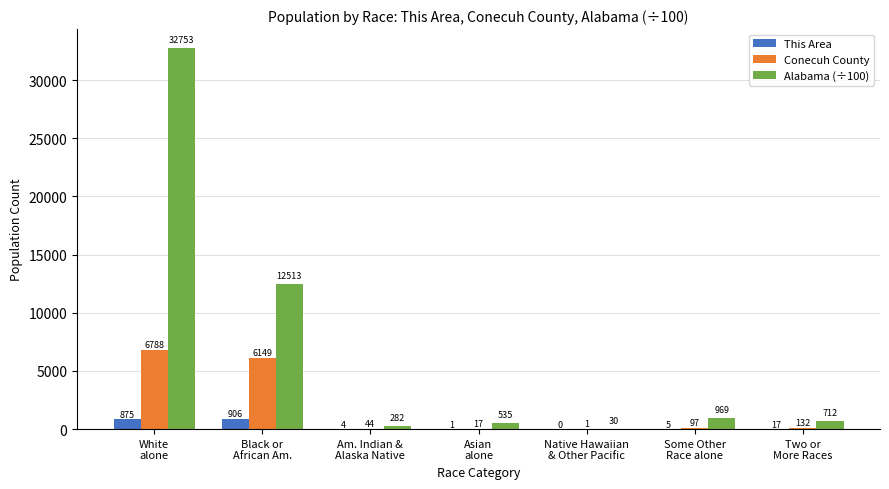

What is the sum of all This Area values?

1808